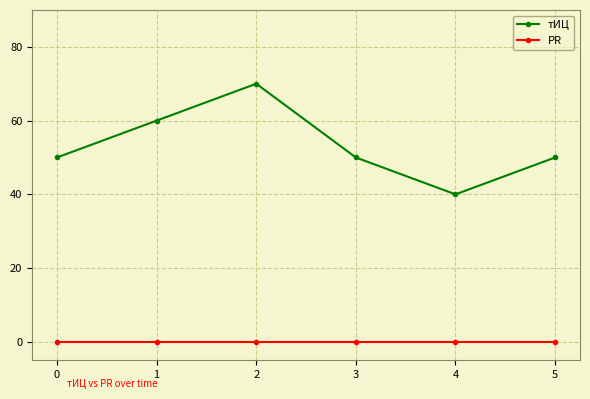

The value of тИЦ at 4 is 40. True or false?

True